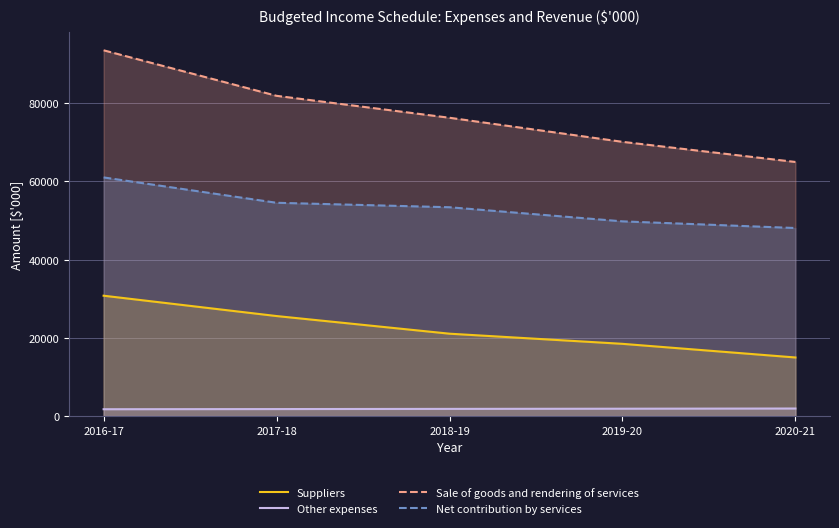

Rank the categories by Other expenses value from highest to lowest.

2020-21, 2019-20, 2018-19, 2017-18, 2016-17